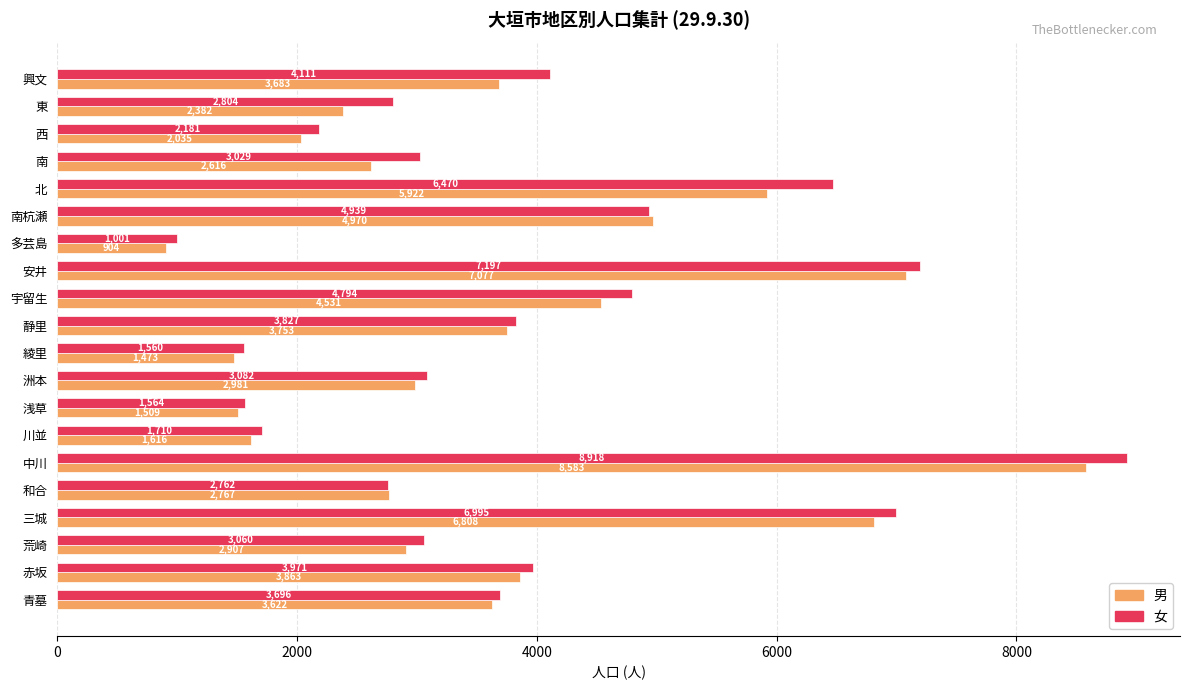

Which series has the largest range (max minus min)?

女